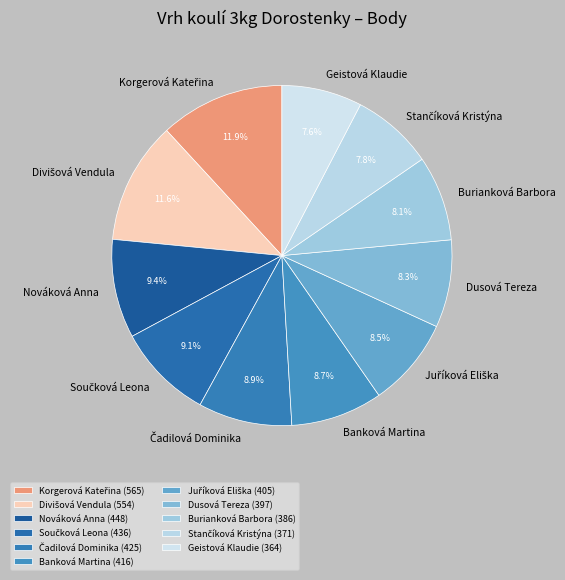

How many slices are in this pie chart?

11